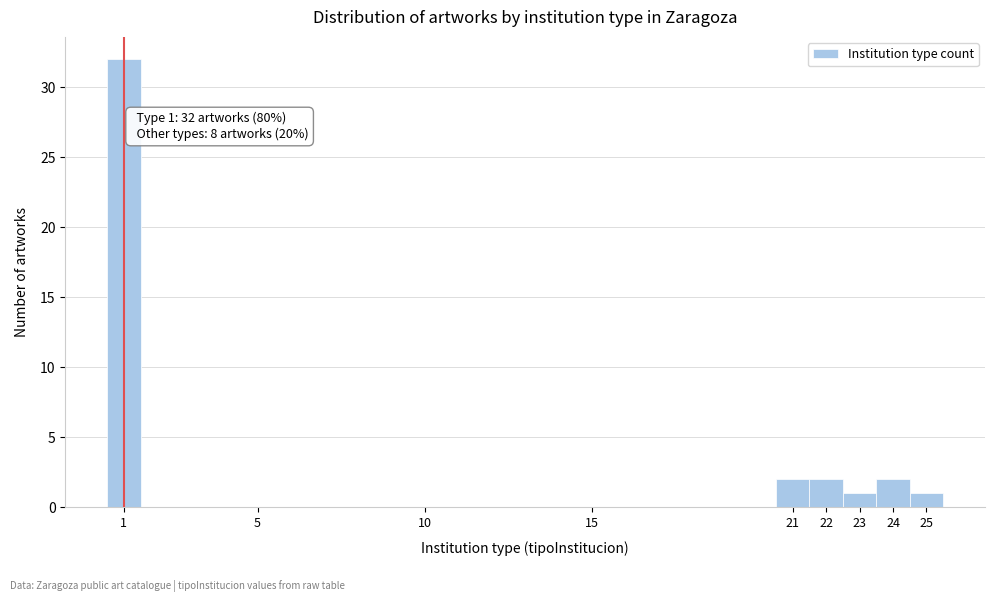

Which range on the x-axis has the tallest bar?

0.5 to 1.5